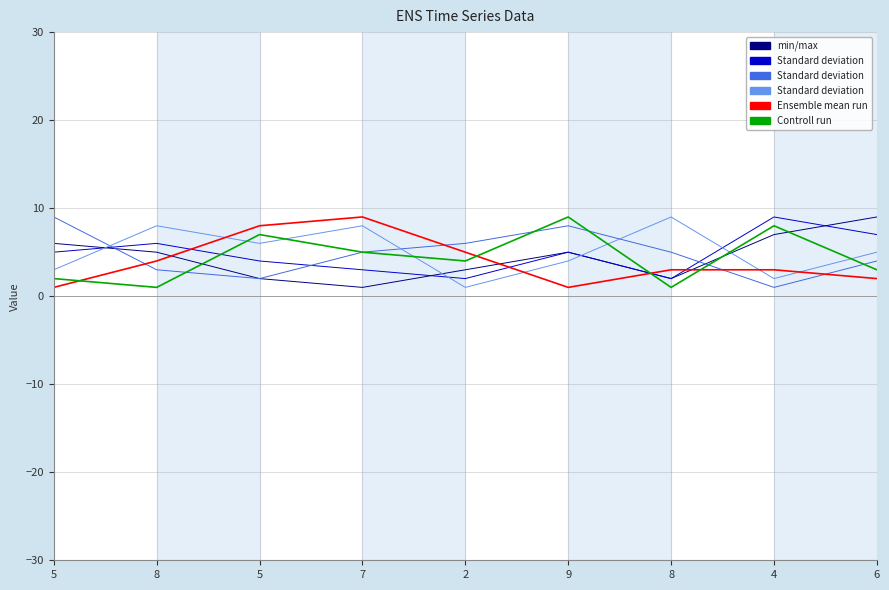

How many lines are shown in the chart?

6